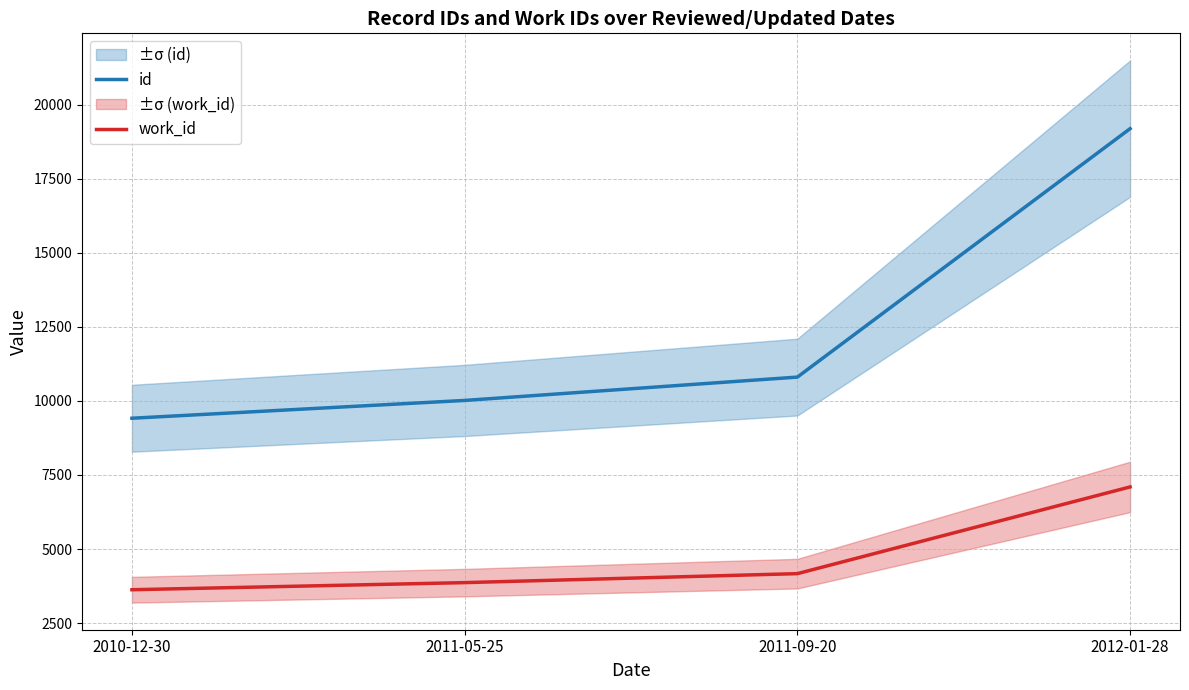

Is the value of work_id at 2012-01-28 greater than the value of id at 2010-12-30?

No